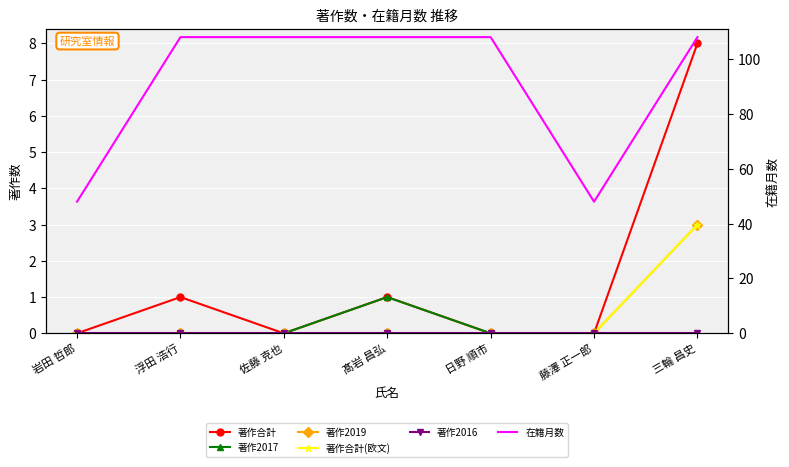

True or false: 著作2016 has a value of 0 at 浮田 浩行.

True